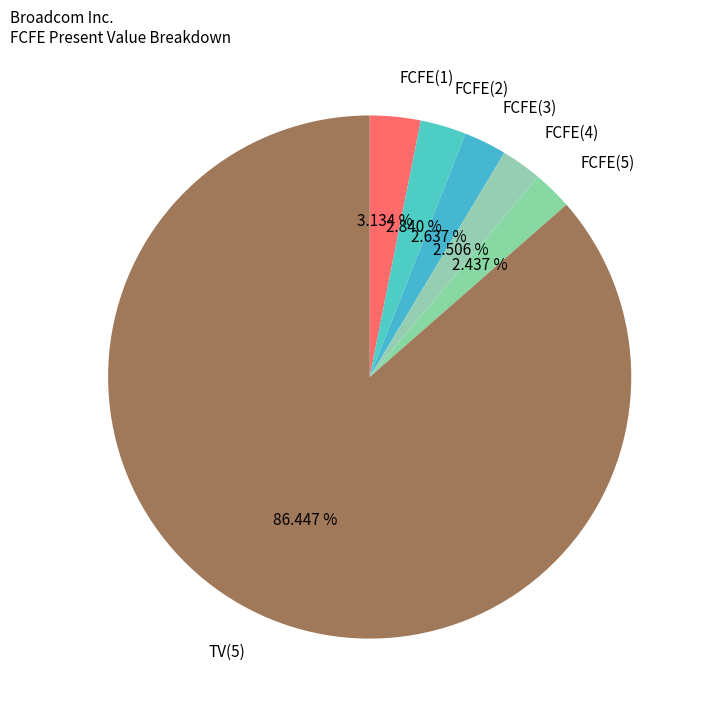

To the nearest percent, what is the difference between the FCFE(4) and TV(5) slice percentages?

84%